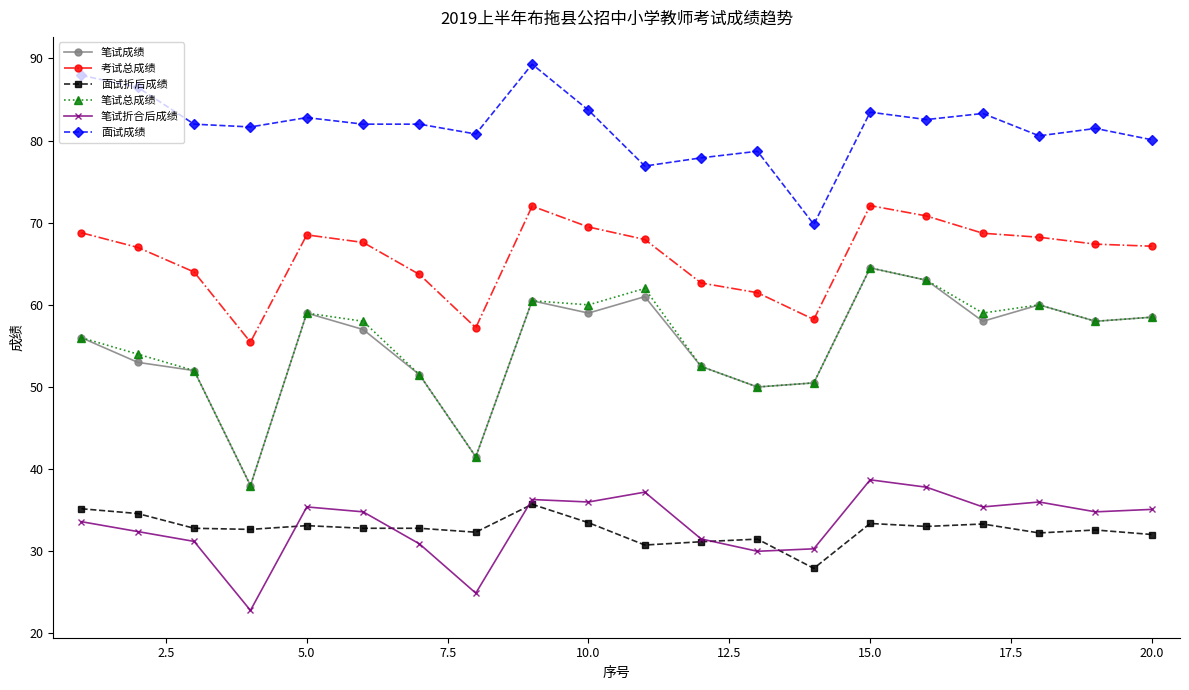

What is the value of the 面试成绩 point at the 10th from the left?

83.7